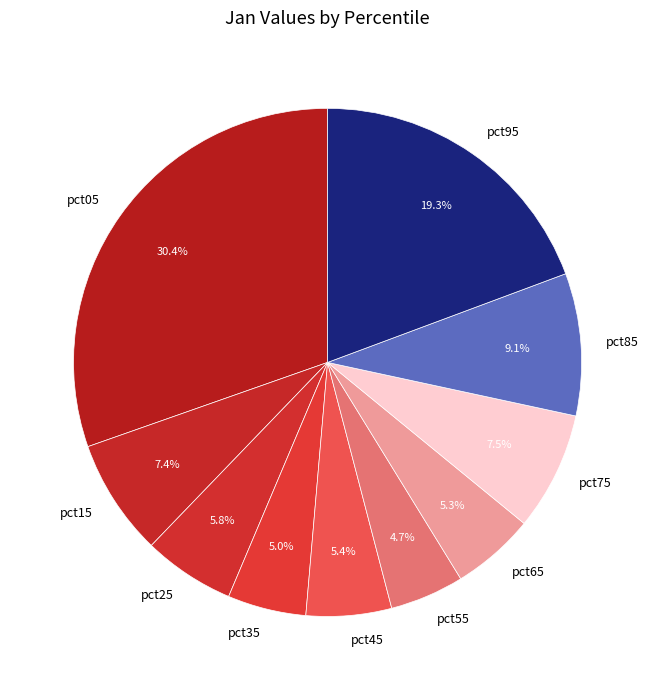

What portion of the pie excludes pct25?

94.2%